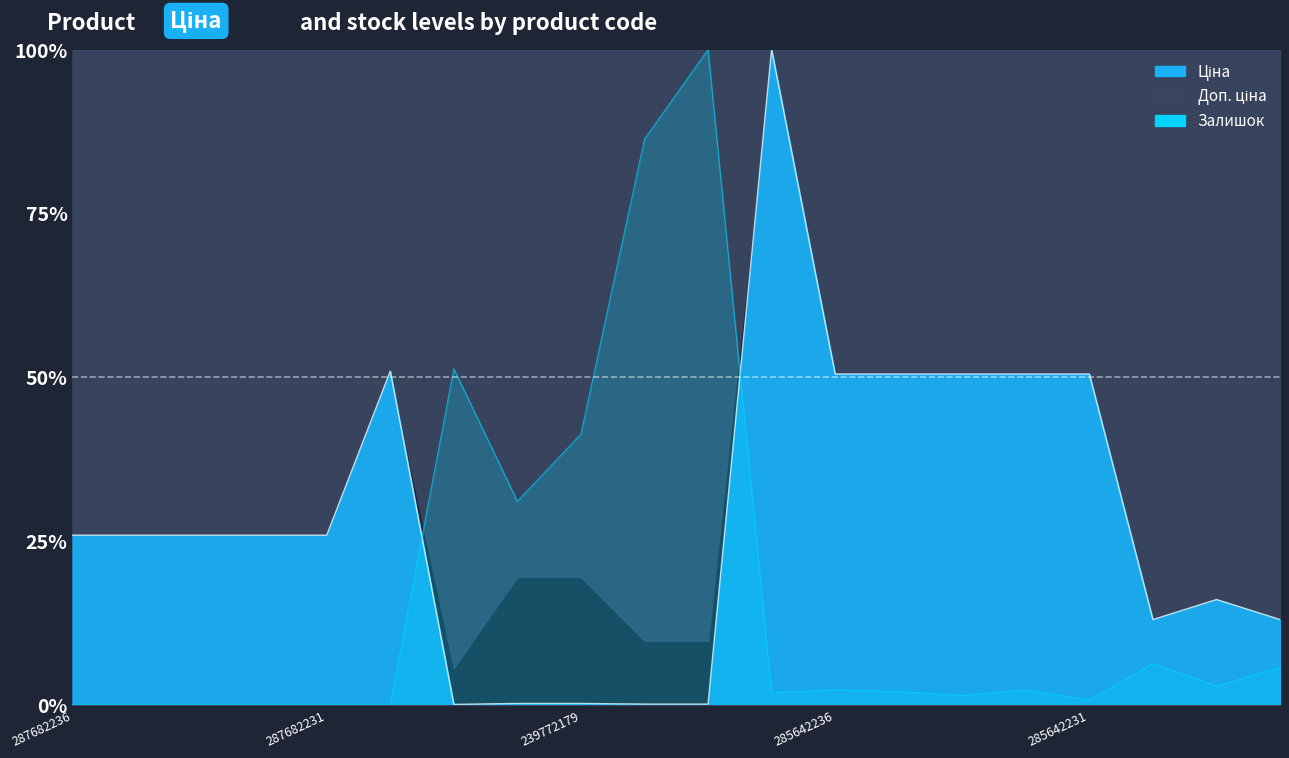

How many data points in Залишок are above 2?

10